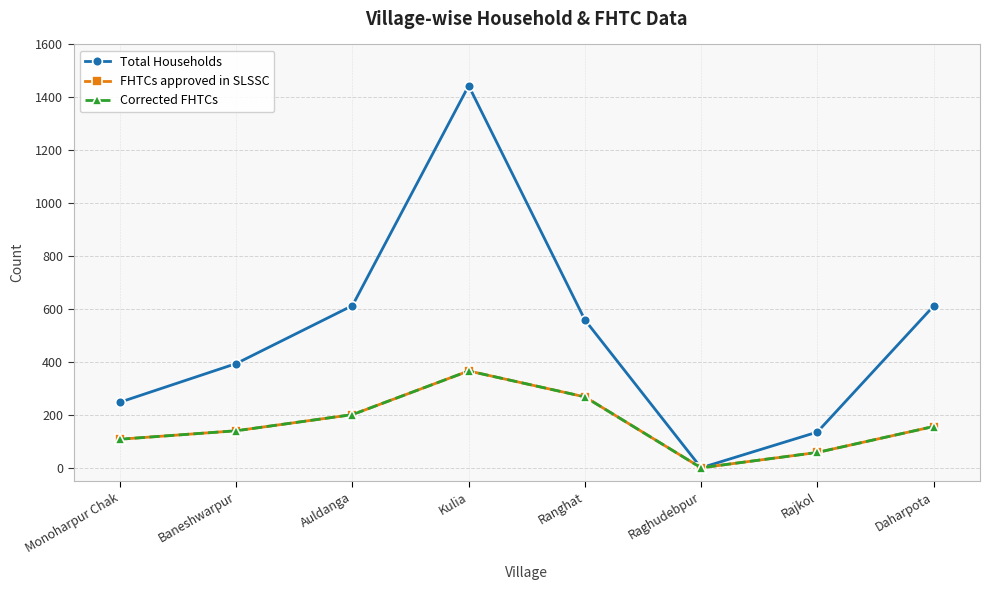

What is the approximate value of Corrected FHTCs at Daharpota, to the nearest 10?

160